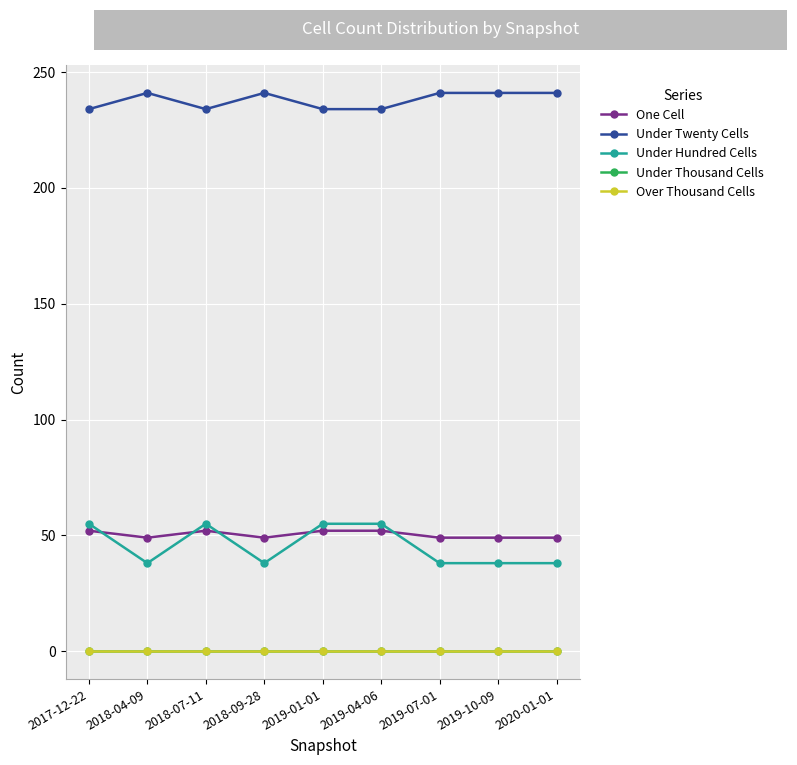

True or false: Under Twenty Cells and Under Thousand Cells cross at least once.

False